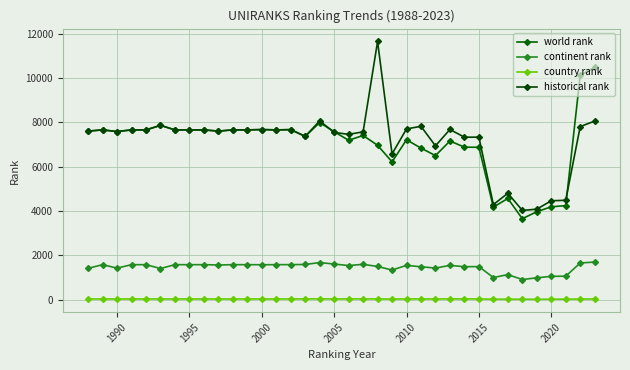

How many distinct data groups are displayed?

4